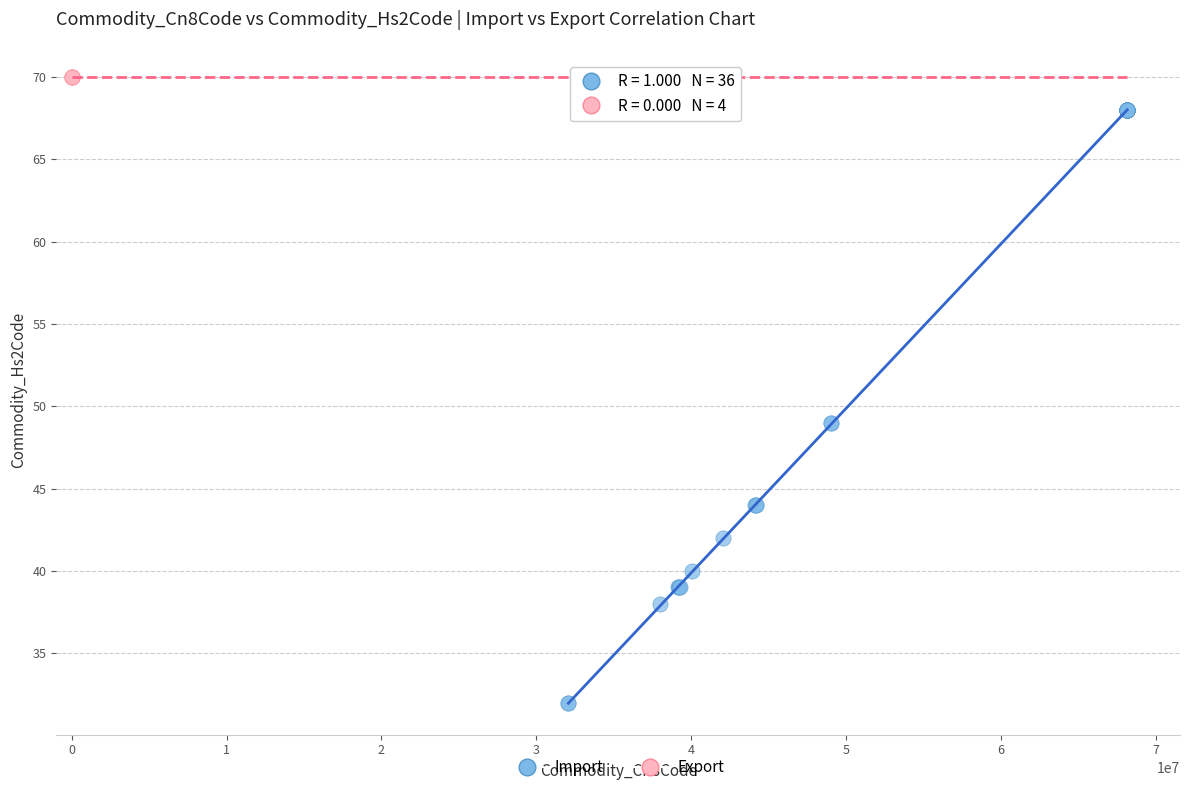

Which series reaches the maximum Y coordinate?

Export